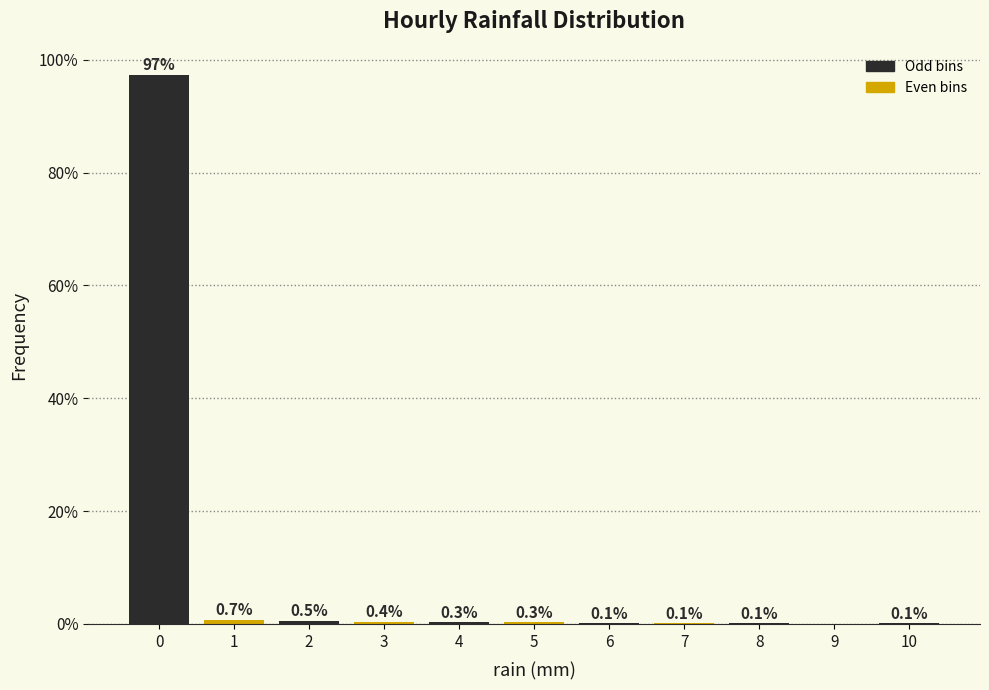

Reading left to right, list all the values displayed in this chart.

0=97.3	1=0.7	2=0.5	3=0.4	4=0.3	5=0.3	6=0.1	7=0.1	8=0.1	9=0.0	10=0.1